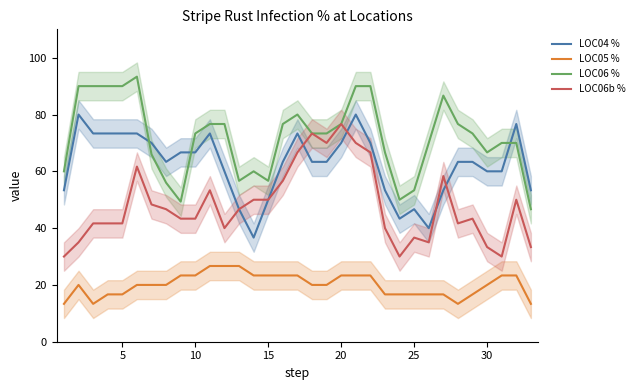

The value of LOC06 % at 10 is 97.4. True or false?

False